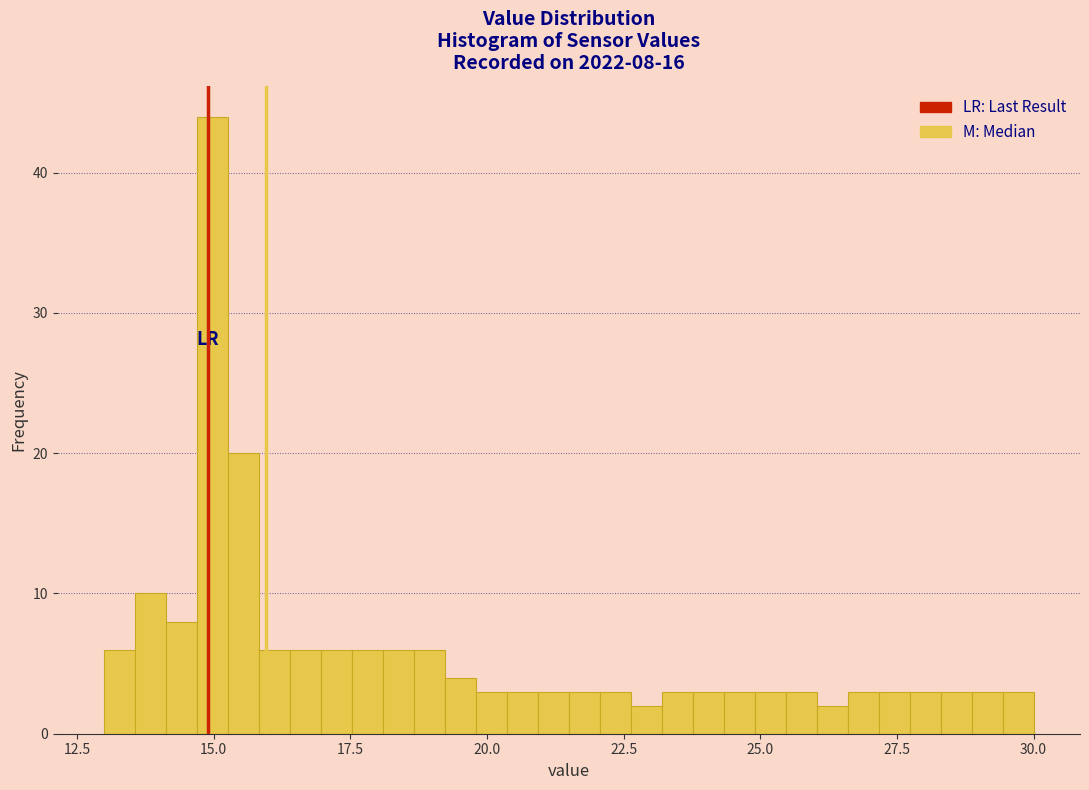

Read against the x-axis, roughly where is the centre of the tallest bar?

15.0